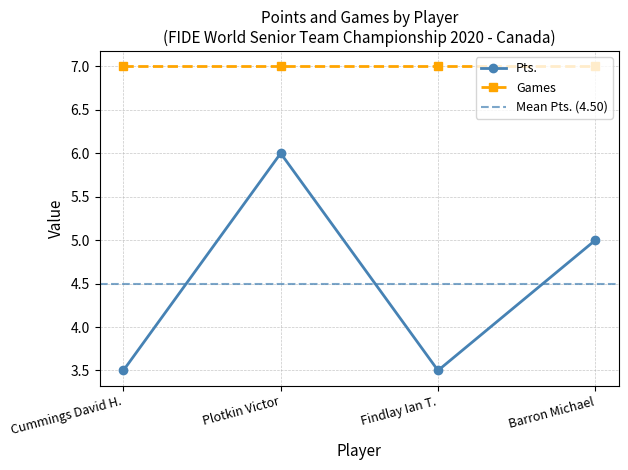

Reading right to left, extract all data points from this chart.

Barron Michael=5.0	Findlay Ian T.=3.5	Plotkin Victor=6.0	Cummings David H.=3.5